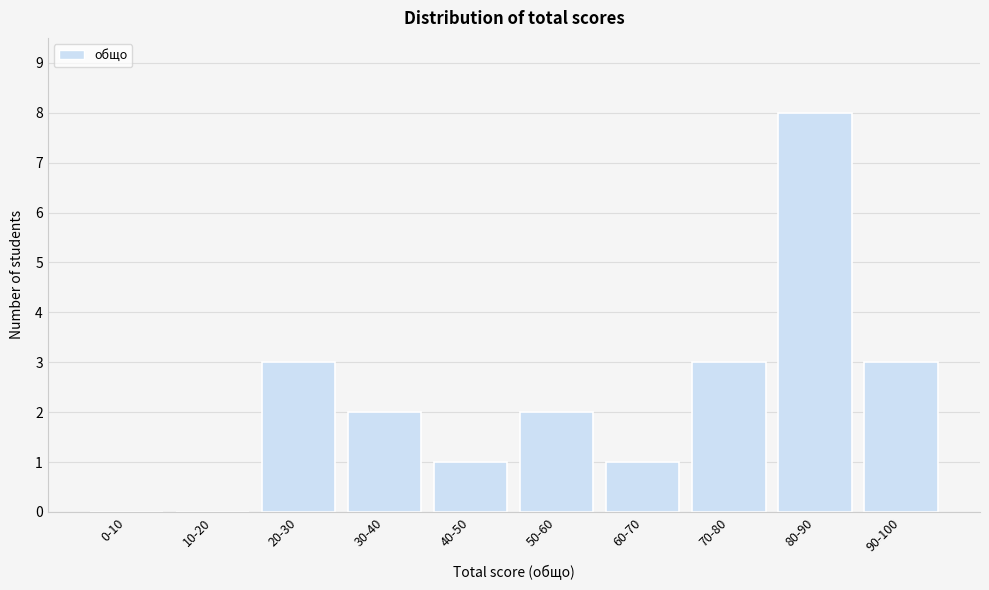

Reading left to right, list all the values displayed in this chart.

0-10=0	10-20=0	20-30=3	30-40=2	40-50=1	50-60=2	60-70=1	70-80=3	80-90=8	90-100=3